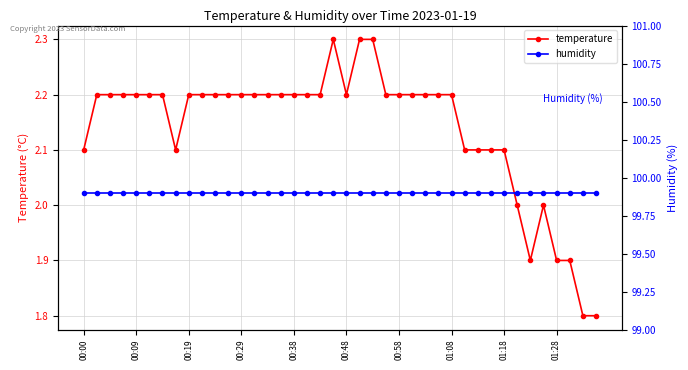

Which category has the highest value in the temperature series?

19